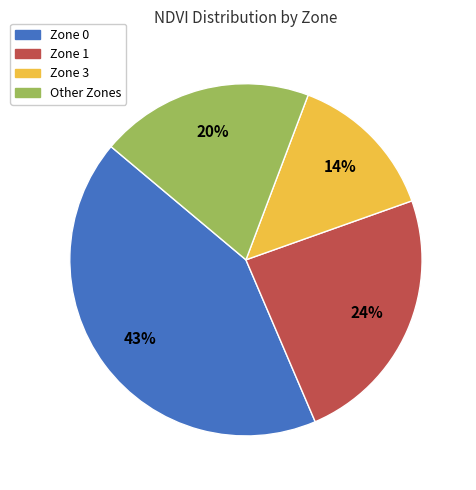

The Zone 1 slice represents 37% of the pie. True or false?

False